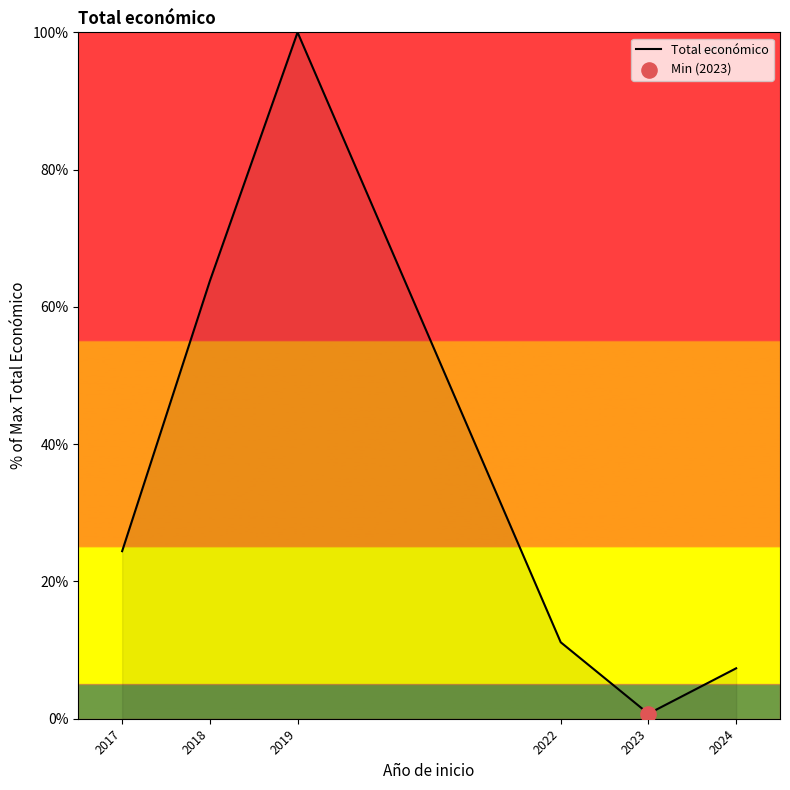

What is the change in value from 2018 to 2019?

+36.2